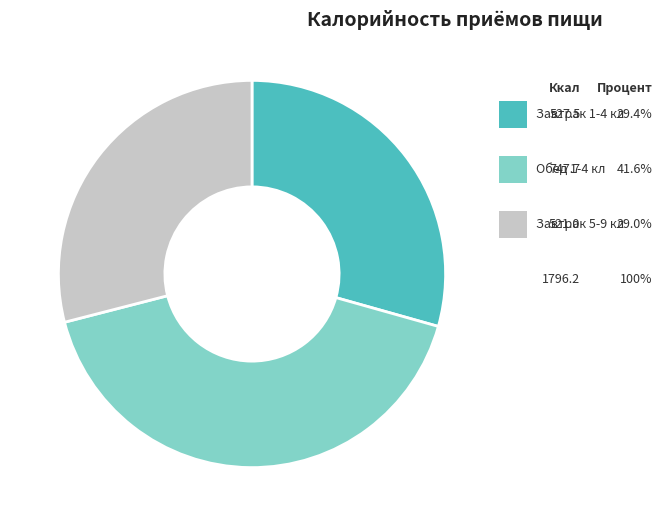

Is there a majority slice in this chart?

No